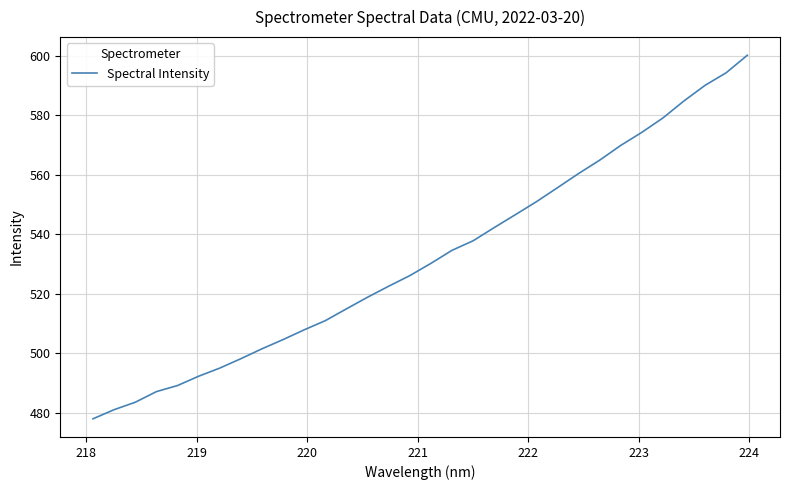

What is the smallest value displayed?

478.0